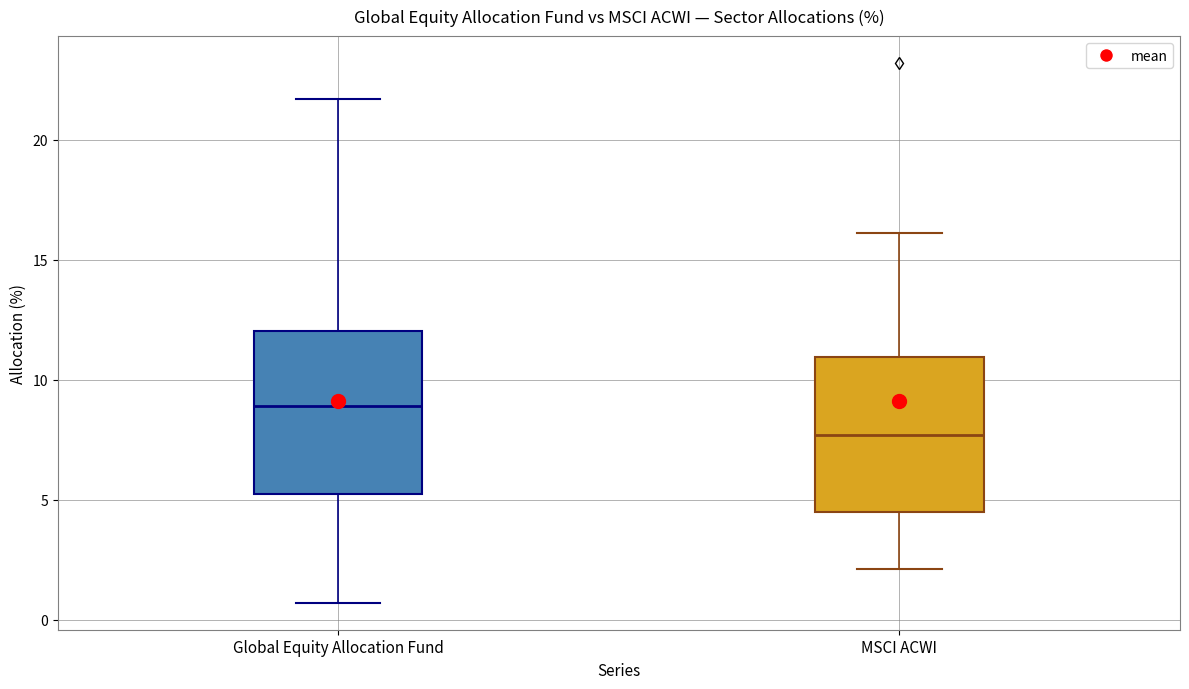

Reading left to right, read every box against the y-axis: the position of its median line, the range the box covers, and the ends of its whiskers. The values are not printed on the chart, so give them approximately, as read against the axis.

Global Equity Allocation Fund: median 9.0, box 5.5 to 12.0, whiskers 0.5 to 21.5
MSCI ACWI: median 7.5, box 4.5 to 11.0, whiskers 2.0 to 16.0